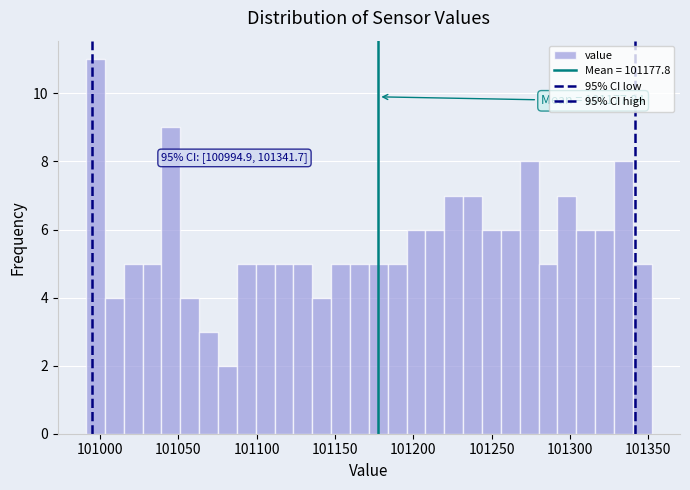

Read against the x-axis, roughly where is the centre of the tallest bar?

100995